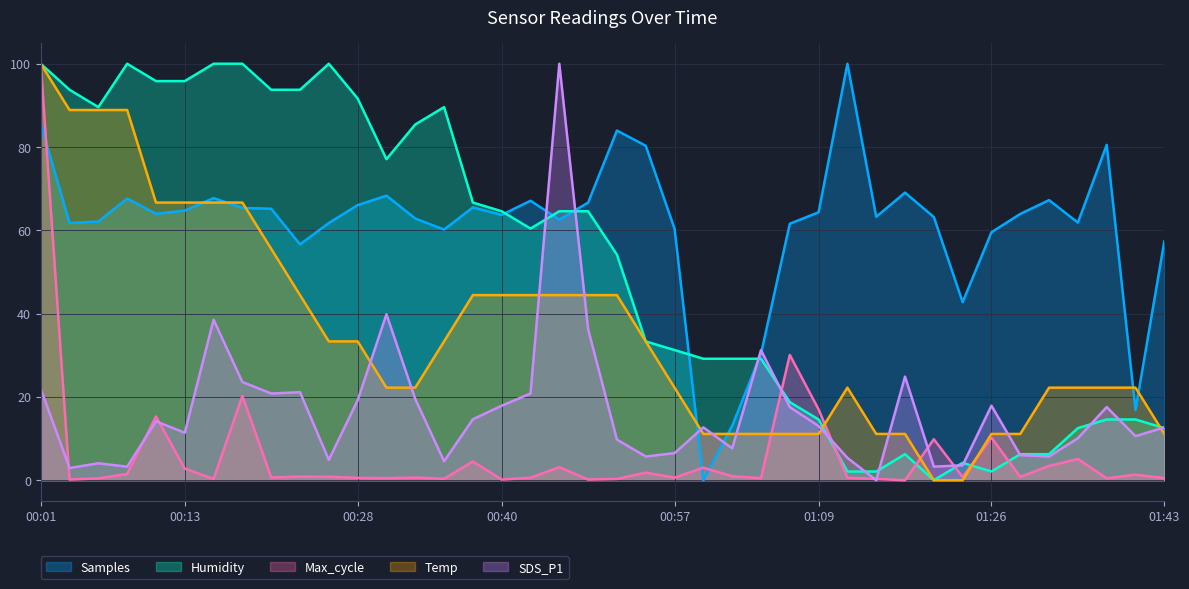

What is the average value of the Samples series?

61.1